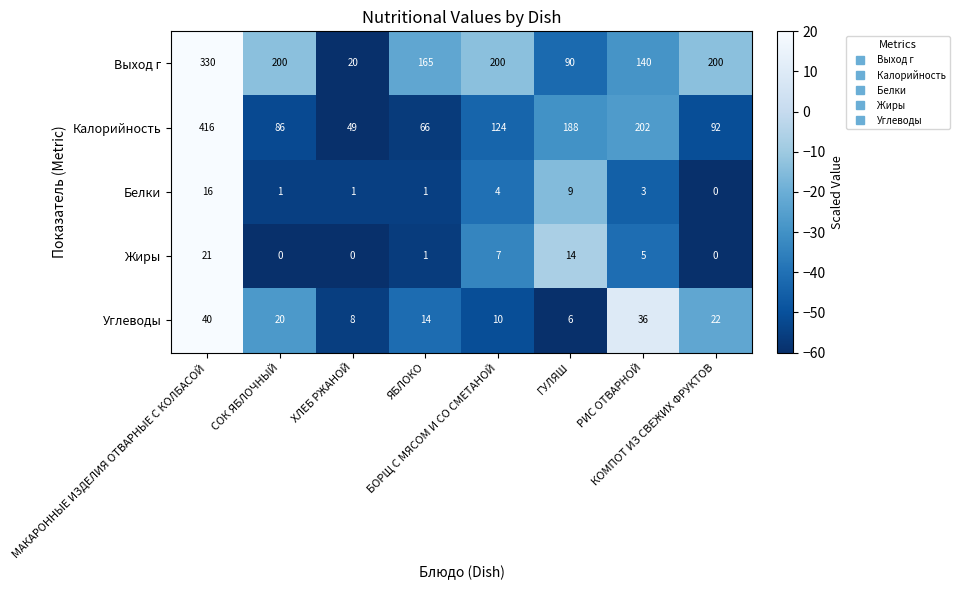

What is the spread (max minus min) of values at ХЛЕБ РЖАНОЙ?

49